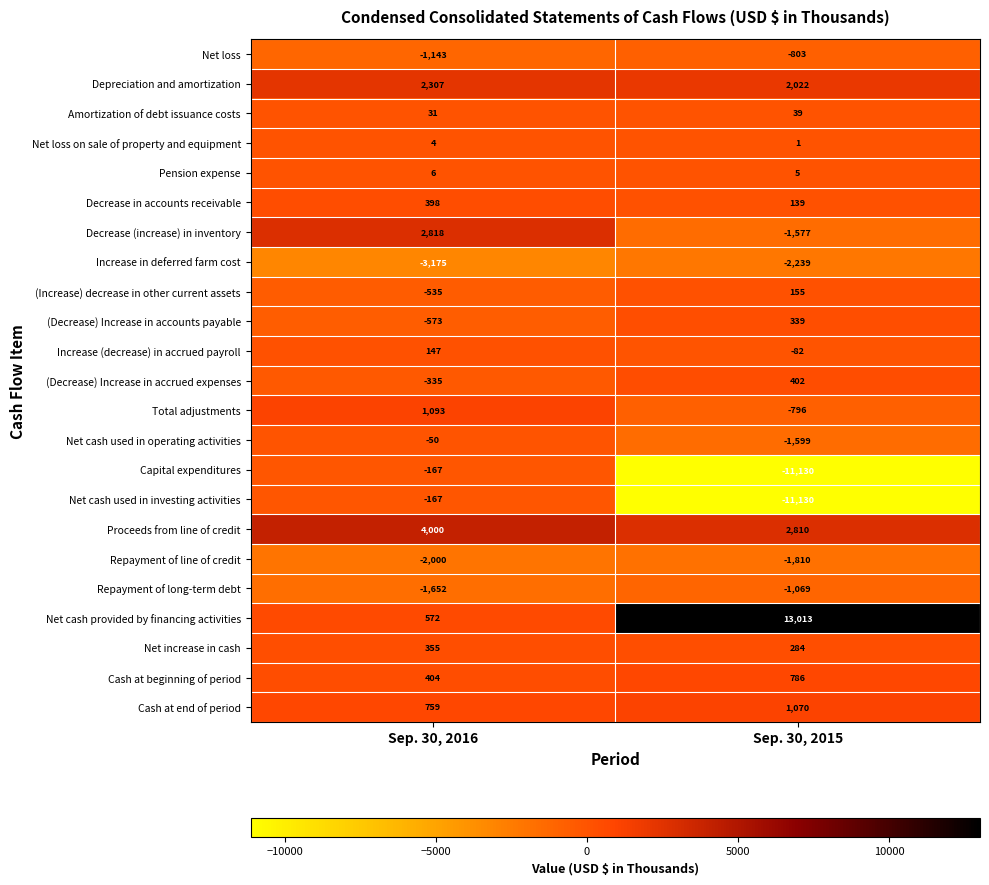

How many values in the Repayment of long-term debt series are below -1069?

1